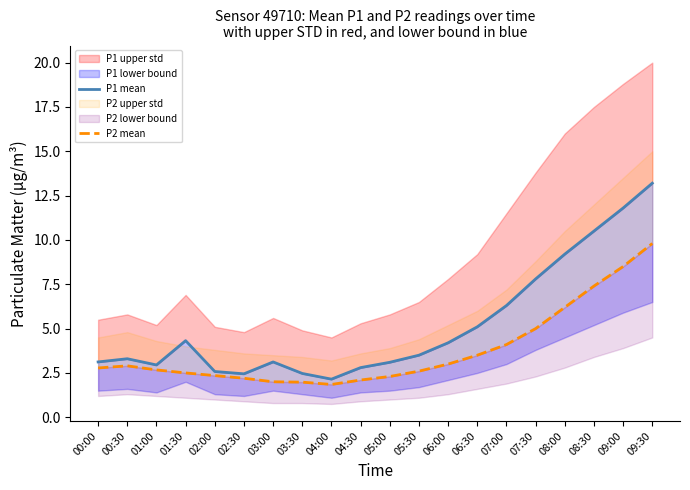

Which label corresponds to the smallest value in the chart?

04:00